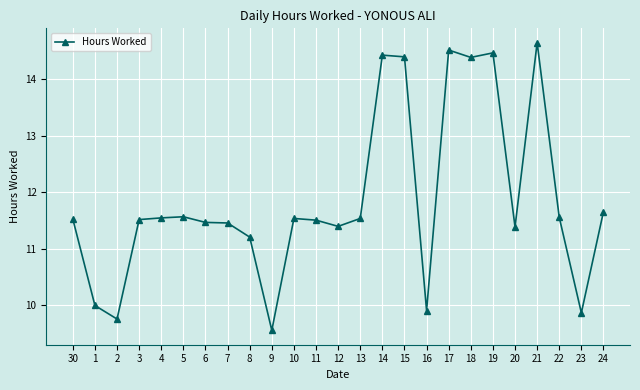

What is the change in value from 12 to 14?

+3.0